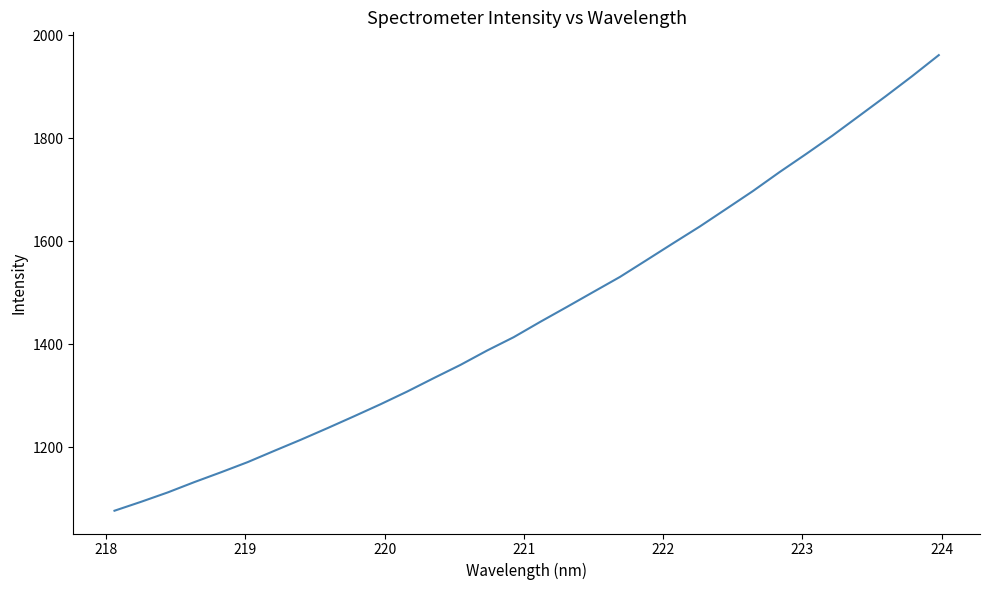

What is the maximum value shown in the chart?

1961.6